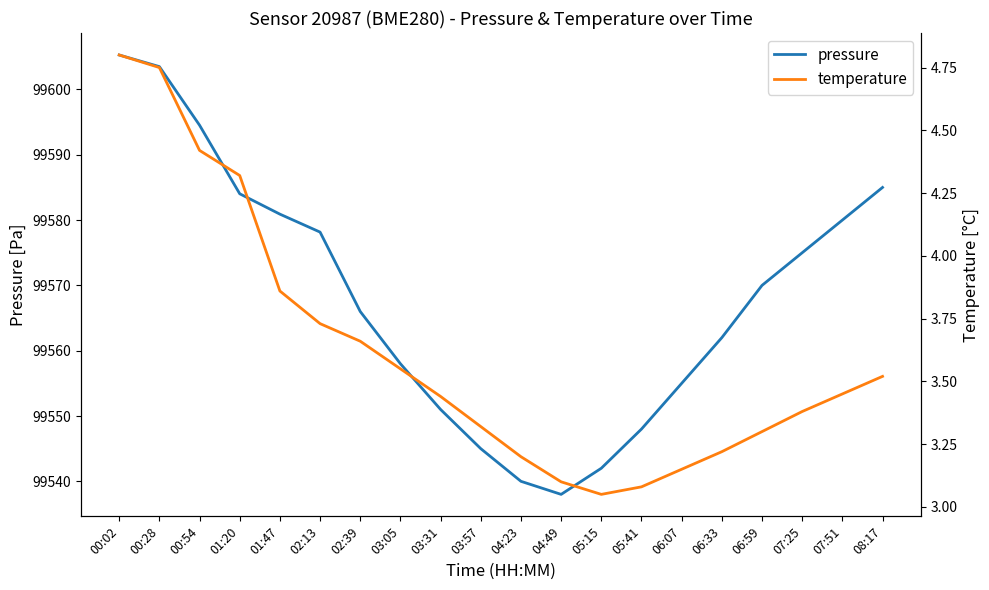

Is it true that temperature equals 3.3 at 03:57?

True